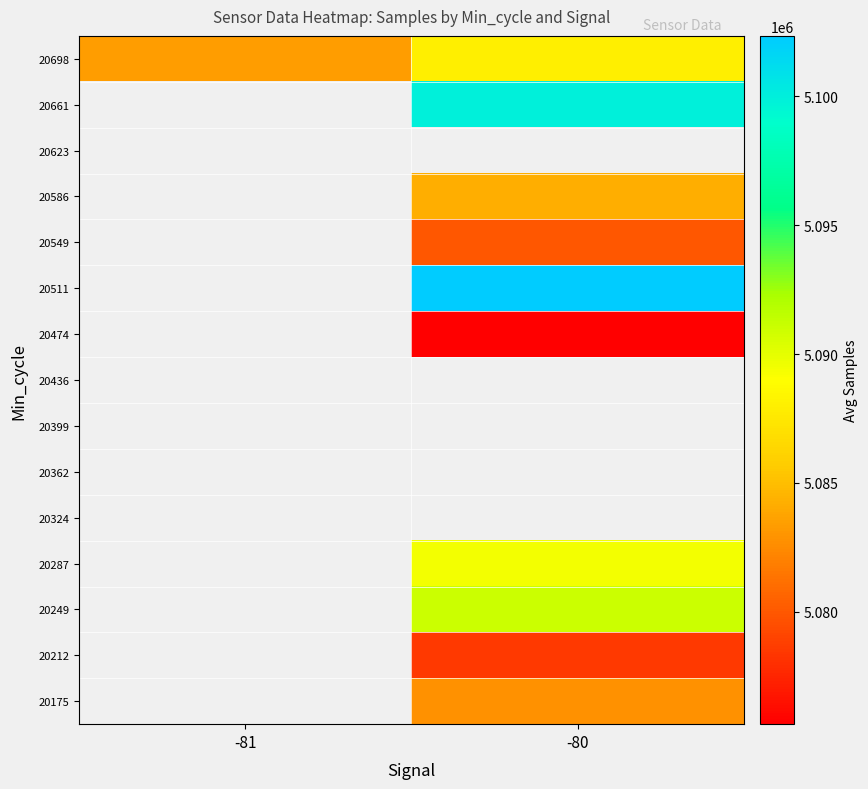

Which category has the lowest value across all series?

-80